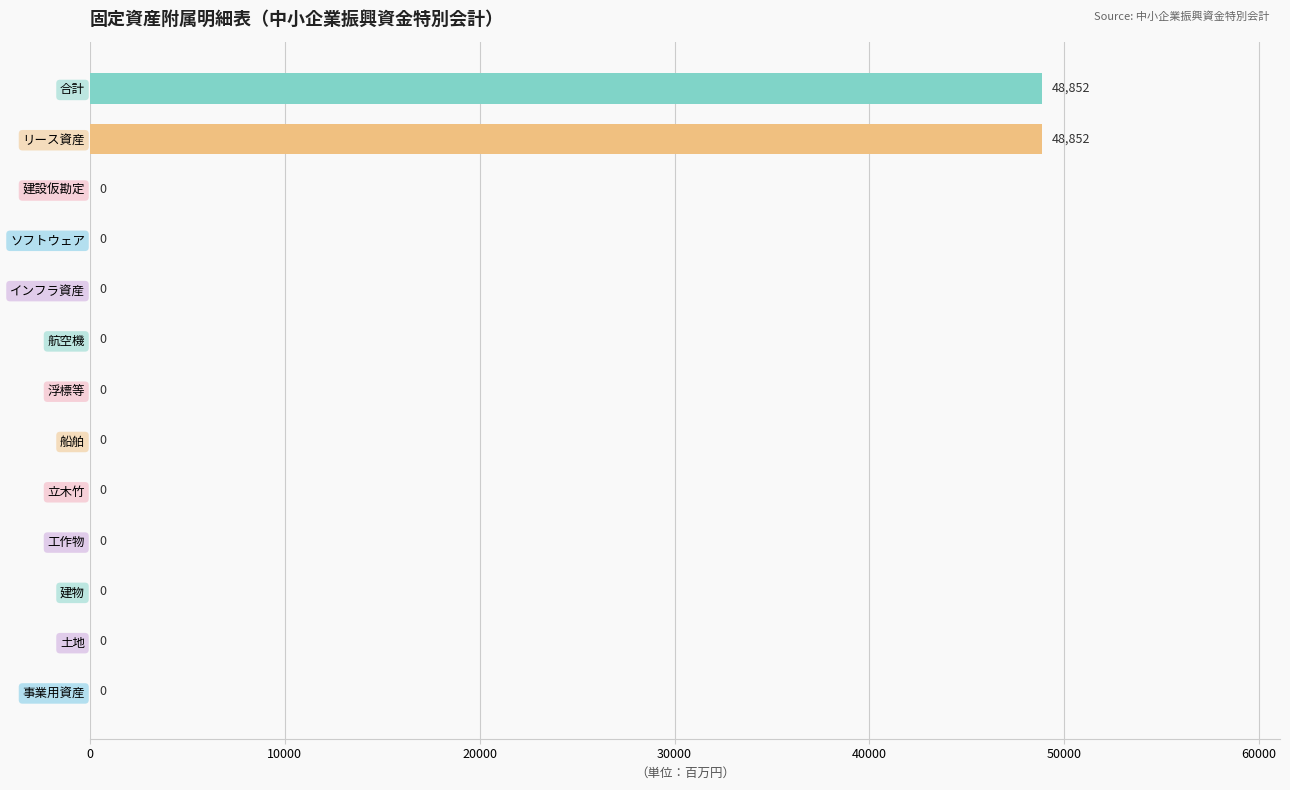

How many values exceed 0?

2